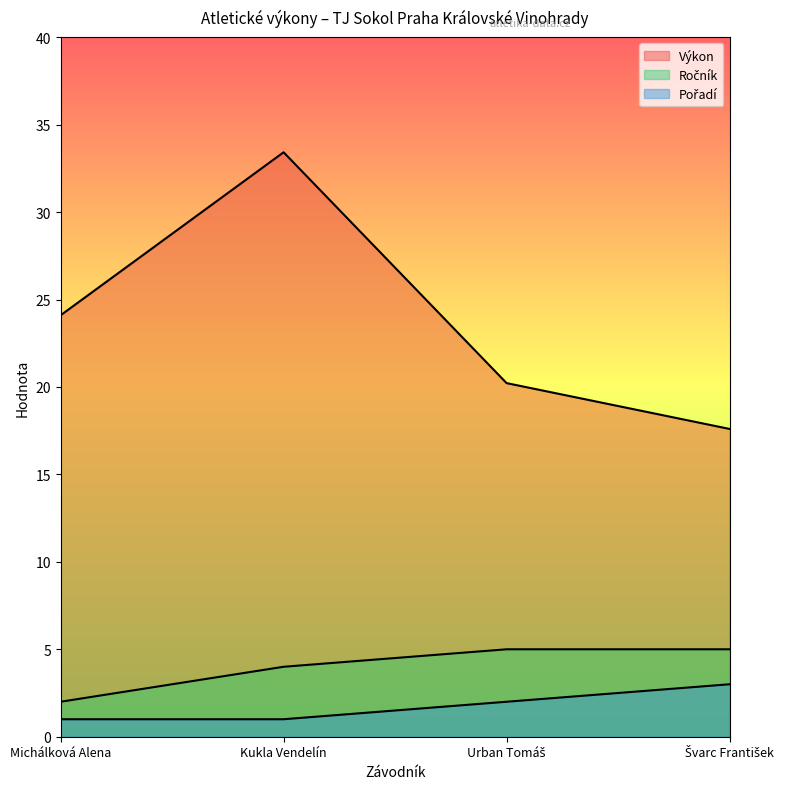

What is the value of the Ročník point at the 2nd from the left?

4.0